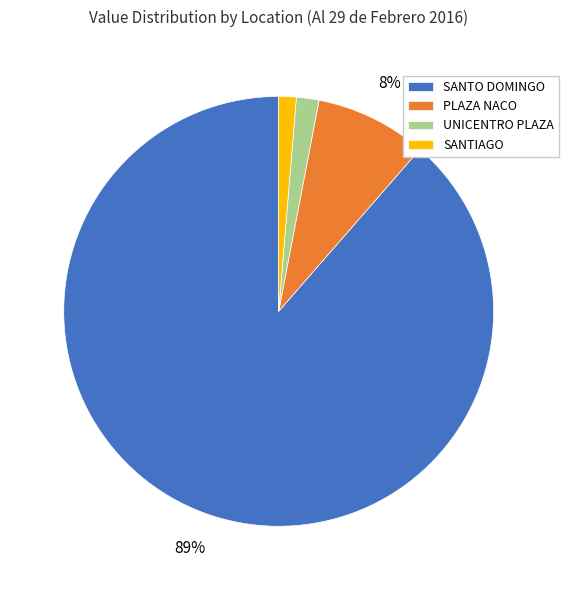

How many segments does this pie chart have?

4